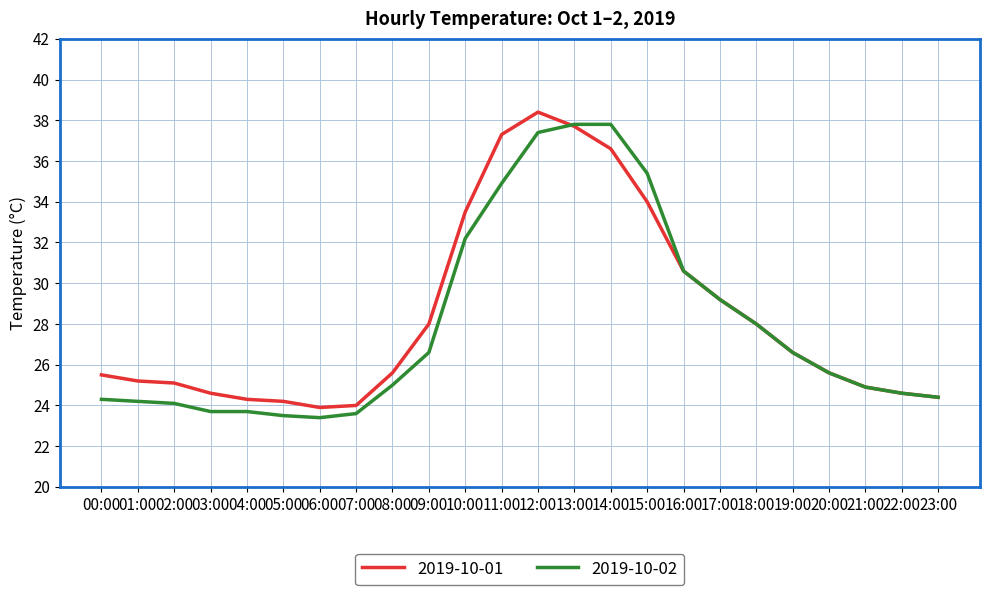

What is the maximum value shown in the chart?

38.4